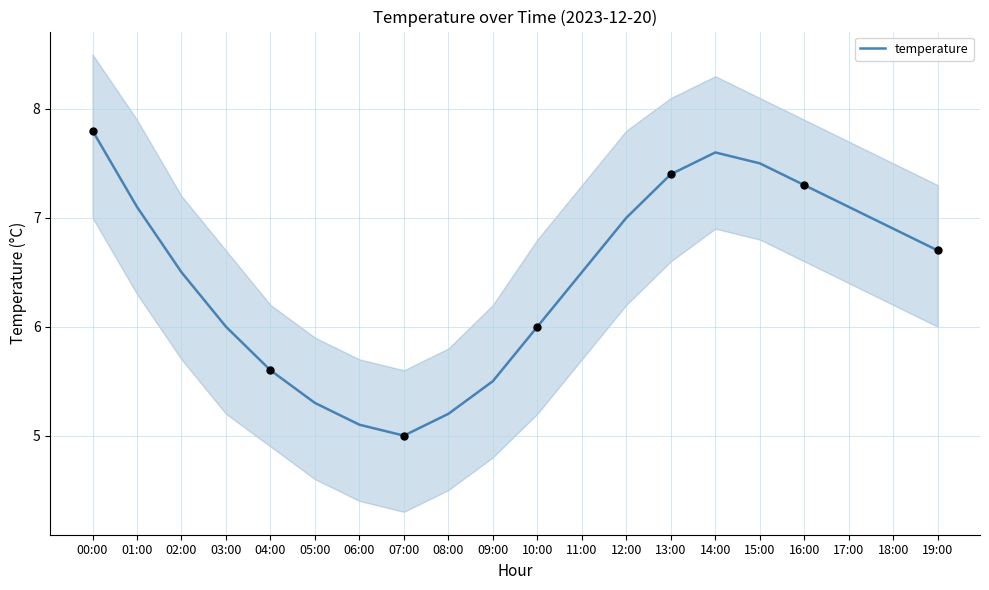

What is the change in value from 04:00 to 07:00?

-0.6